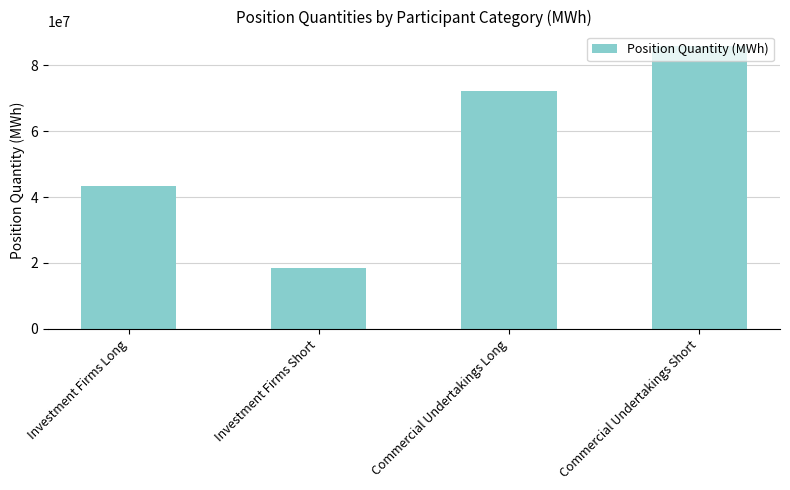

Count the values in the range 43325366 to 85985685.

3